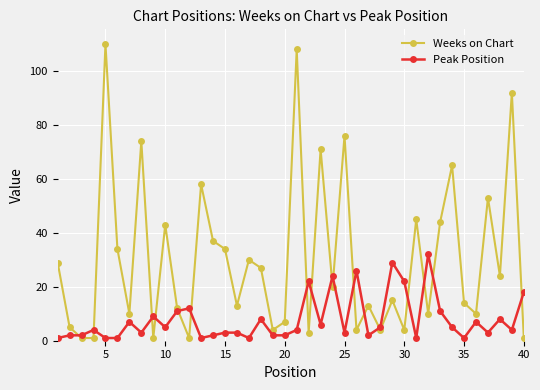

True or false: Weeks on Chart has more than 2 points higher than both neighbors.

True